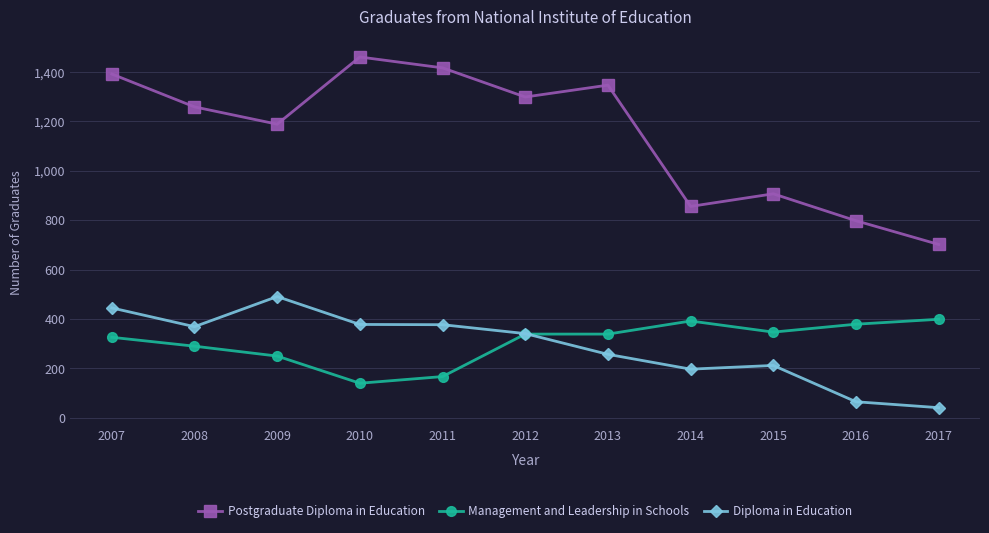

What is the sum of all Postgraduate Diploma in Education values?

12627